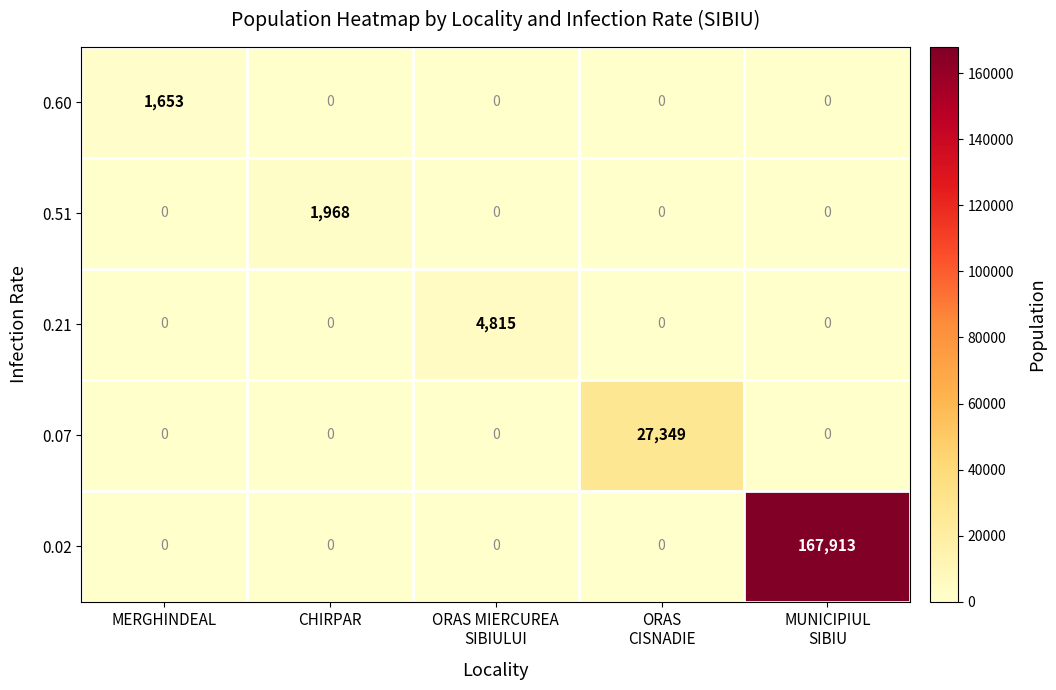

Which series changed the most between CHIRPAR and ORAS
CISNADIE?

0.07